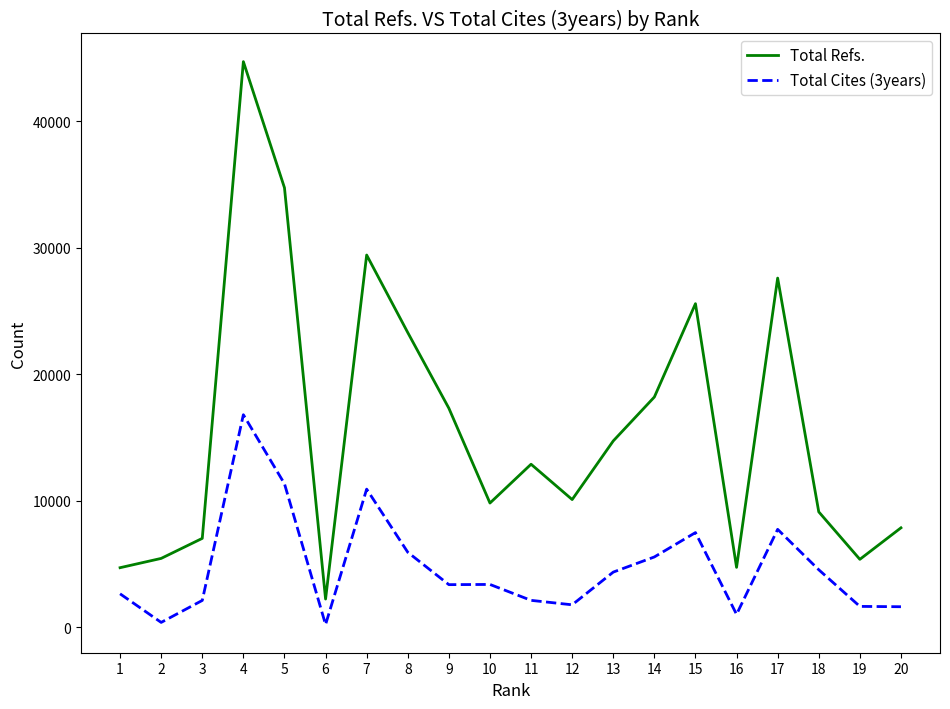

True or false: Total Cites (3years) and Total Refs. cross at least once.

False